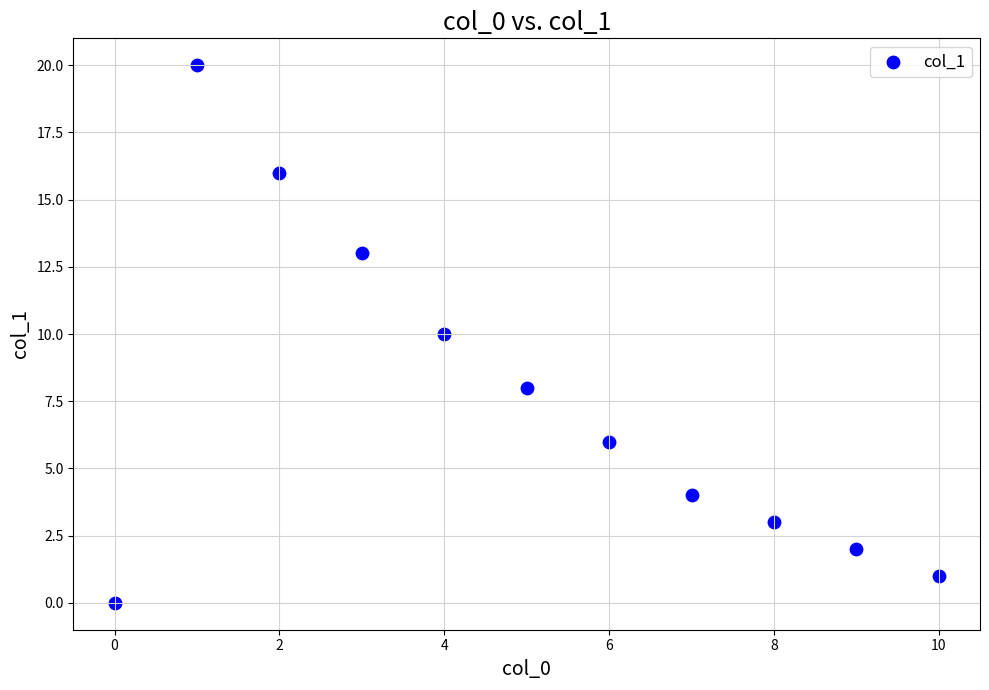

What is the average Y value?

8